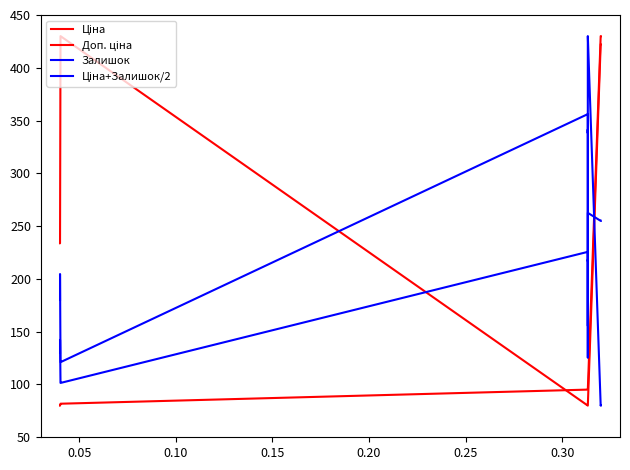

Is this an area chart (filled region under the line)?

No